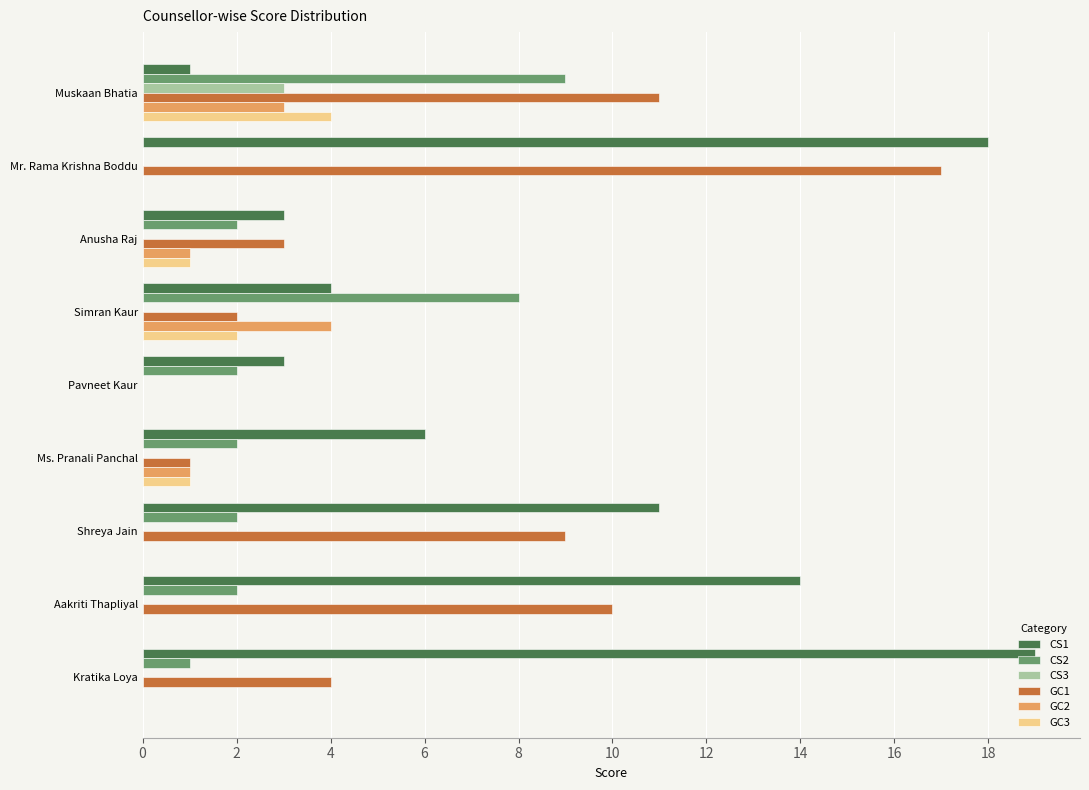

Is it true that GC2 equals -1 at Mr. Rama Krishna Boddu?

False